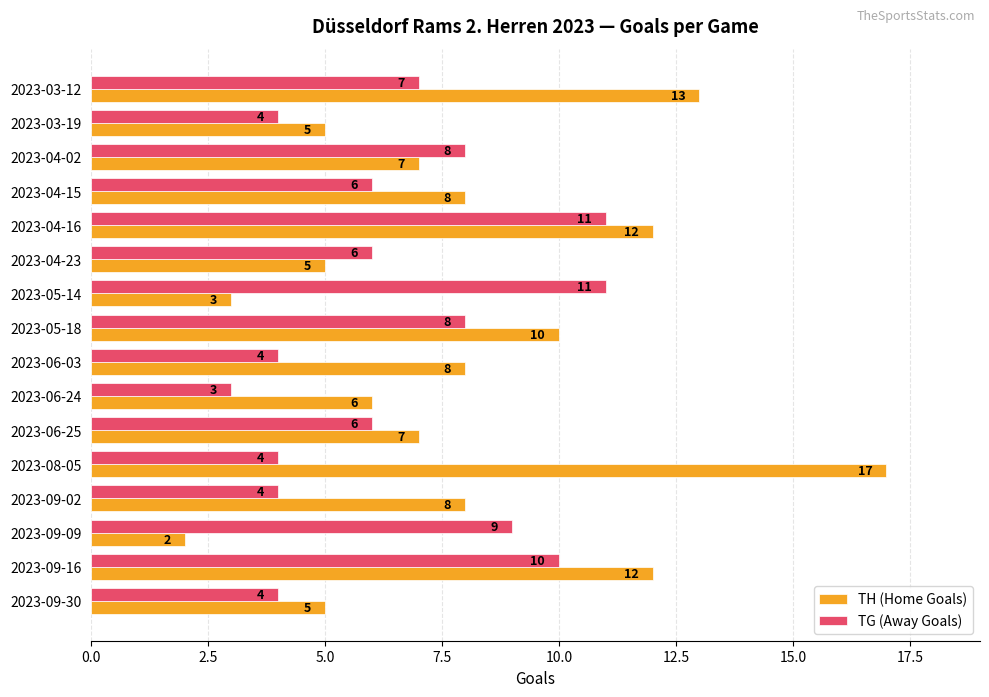

At which label is TG (Away Goals) closest to 7?

2023-03-12